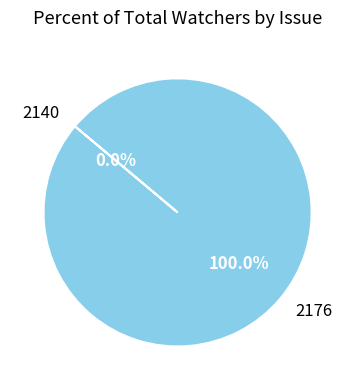

How many slices are in this pie chart?

2